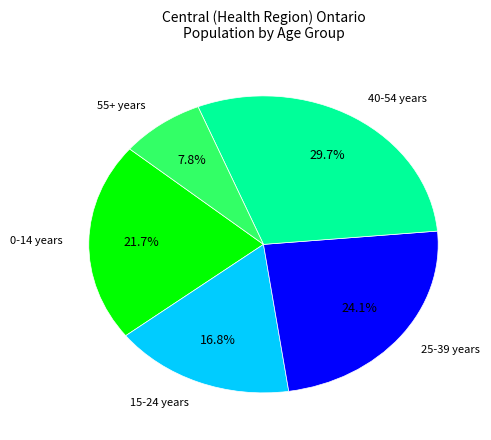

Does any single category account for the majority?

No